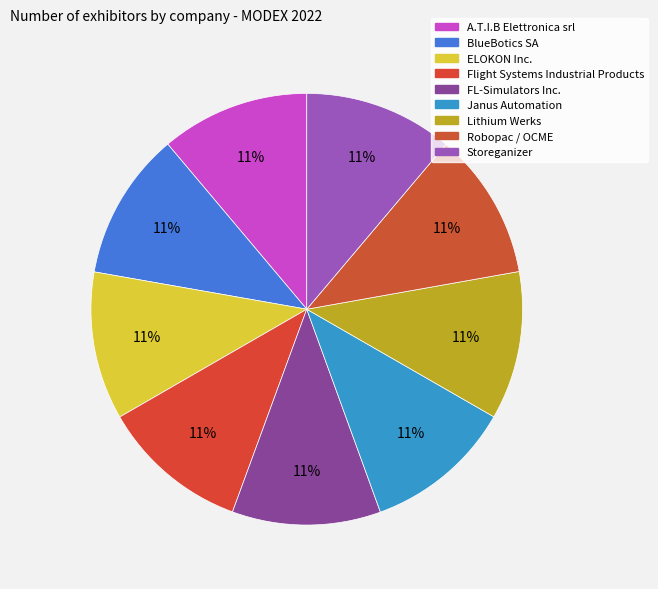

Does Janus Automation account for over 50% of the chart?

No